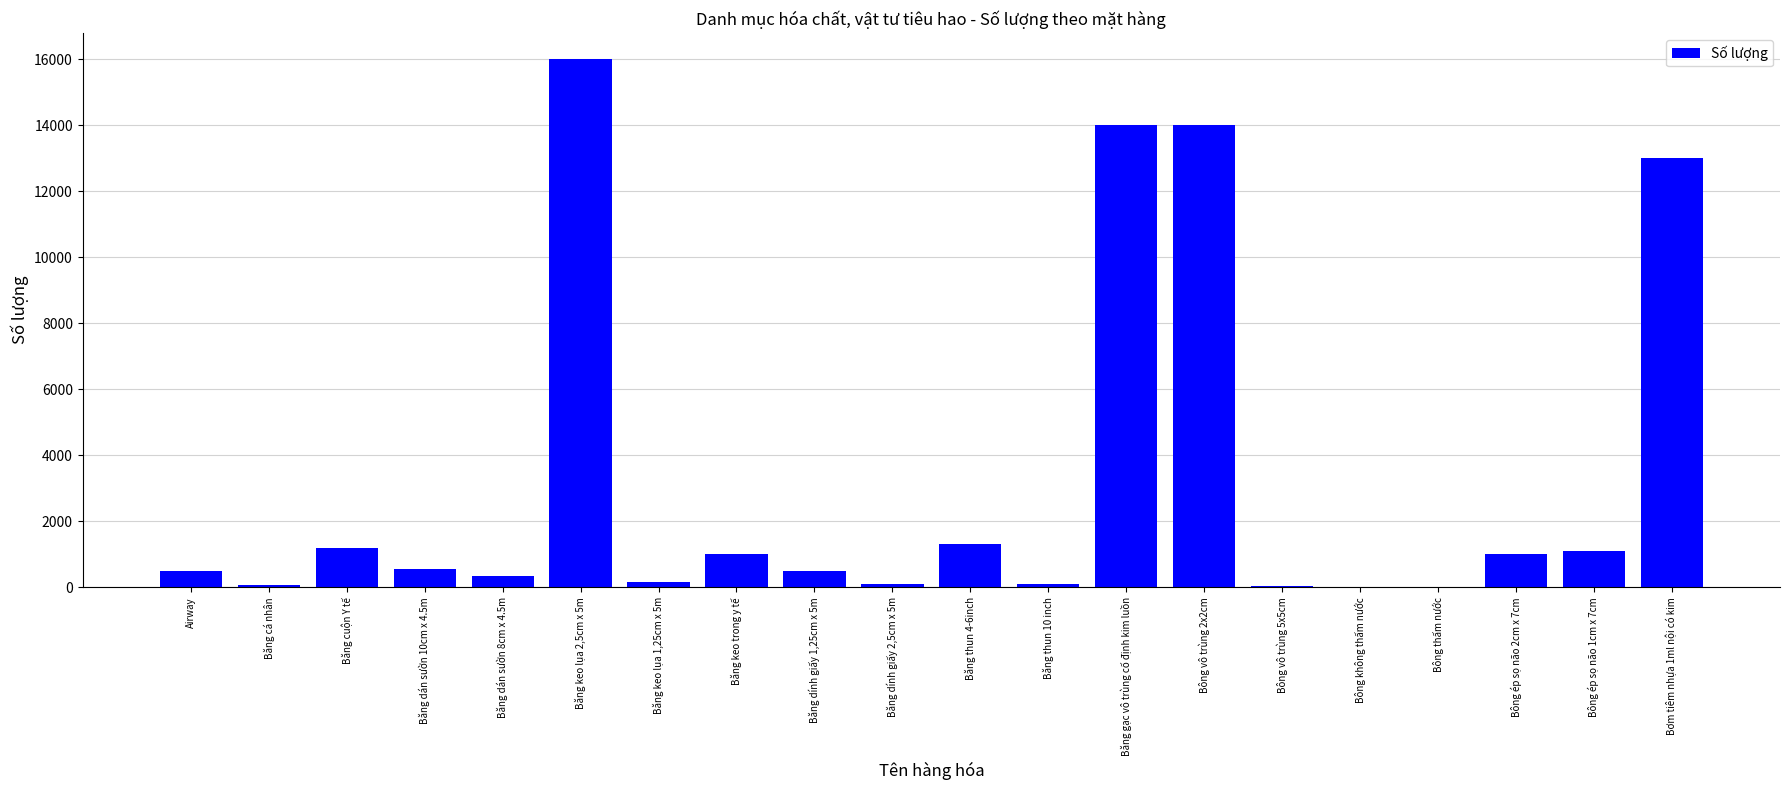

What is the sum of all values?

64980